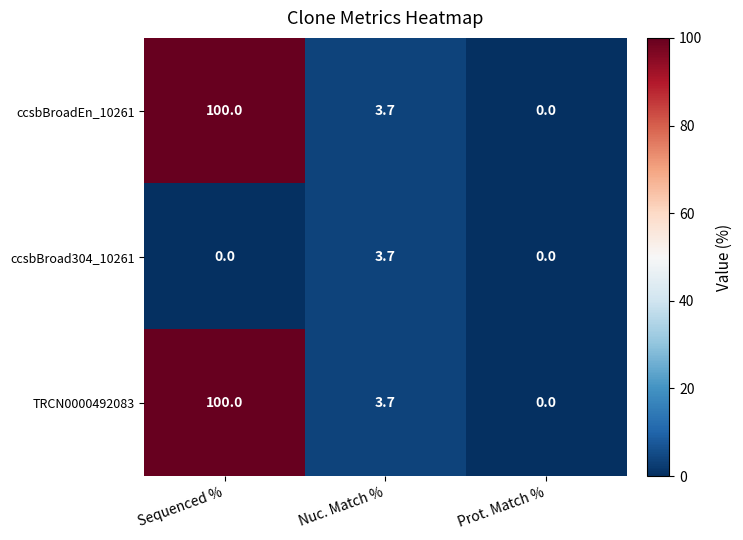

List the labels in order of TRCN0000492083 value, largest first.

Sequenced %, Nuc. Match %, Prot. Match %